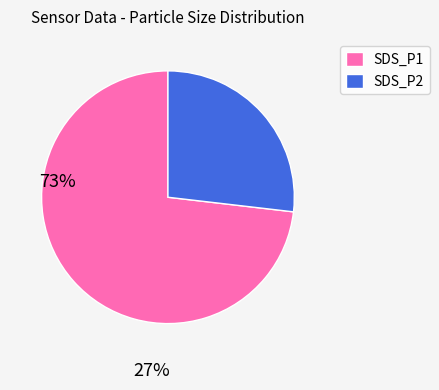

Which has a higher value, SDS_P2 or SDS_P1?

SDS_P1